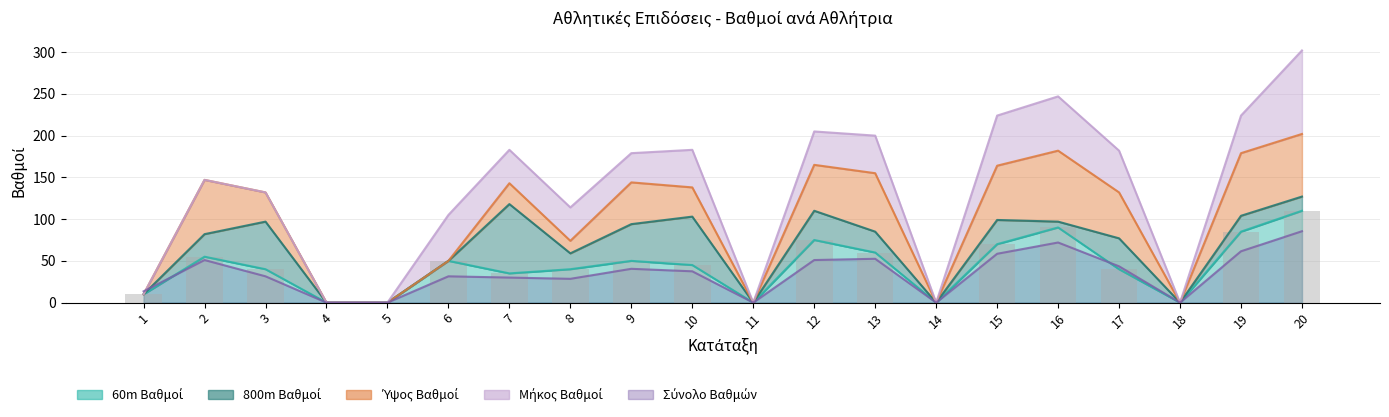

What is the average value?

43